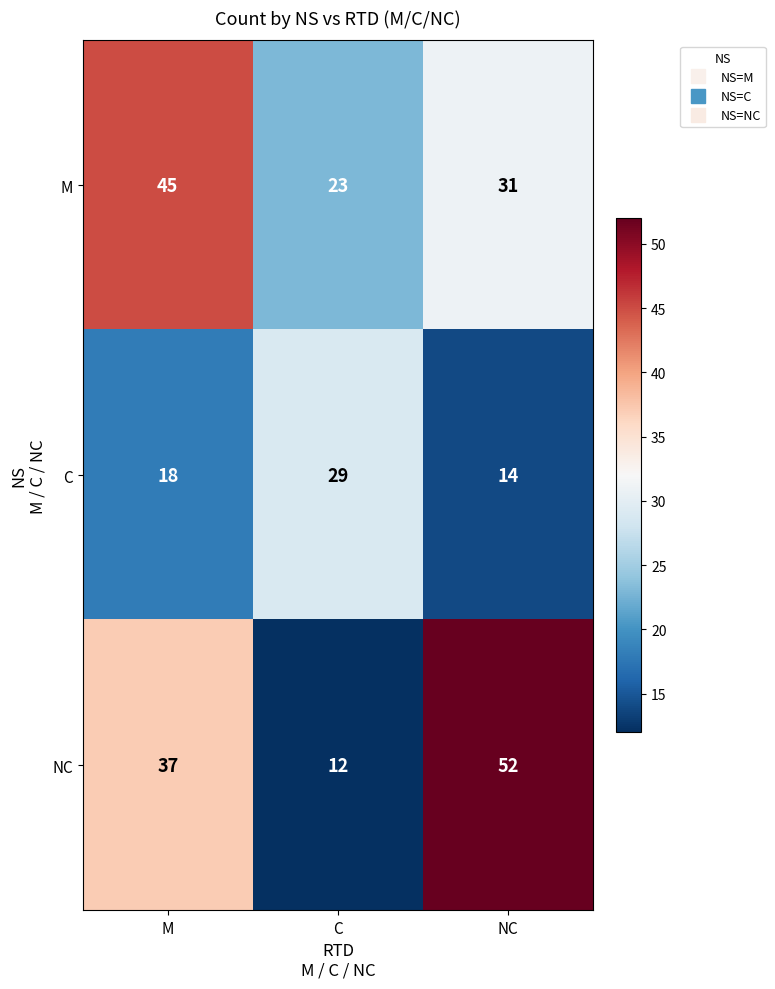

Reading right to left, list all the values displayed in this chart.

M: NC=31	C=23	M=45
C: NC=14	C=29	M=18
NC: NC=52	C=12	M=37